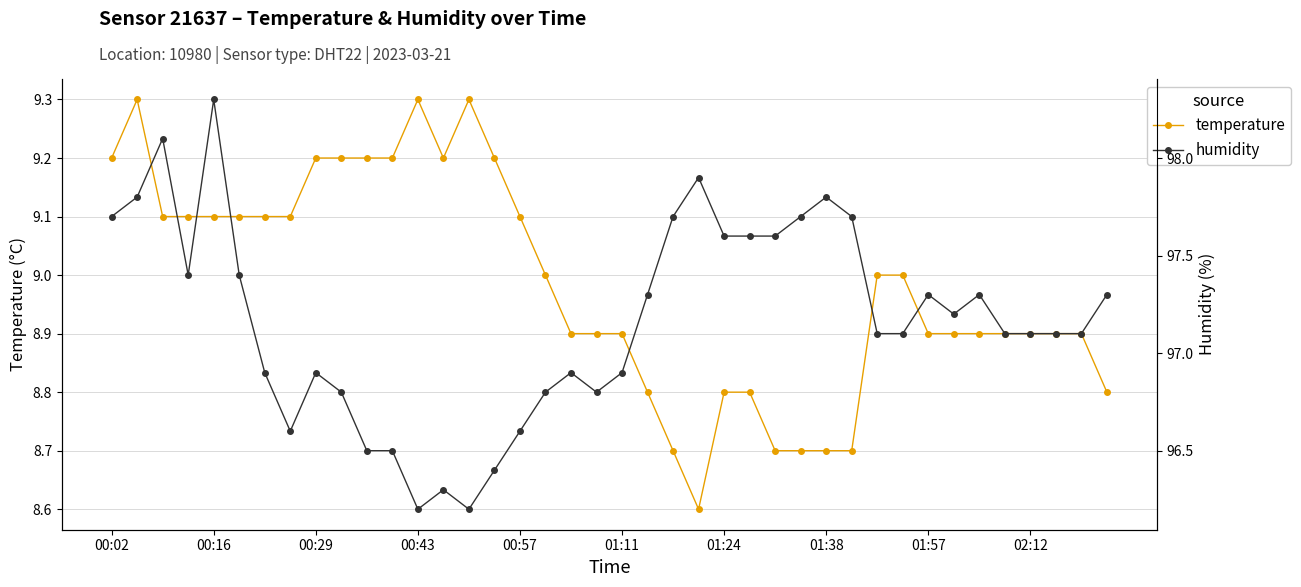

The value of temperature at 01:24 is 8.8. True or false?

True